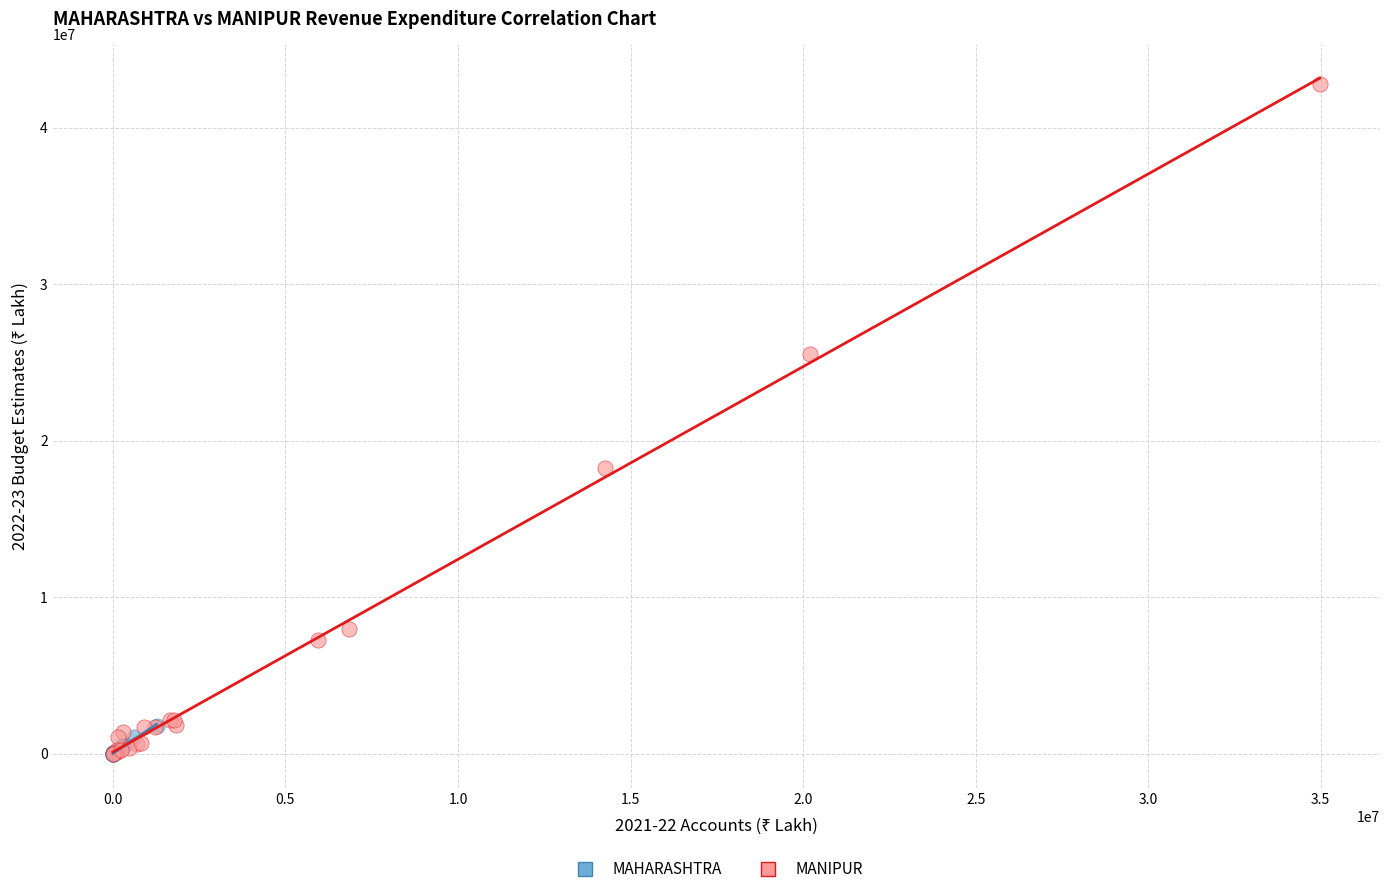

Which series has the largest Y range (max minus min)?

MANIPUR